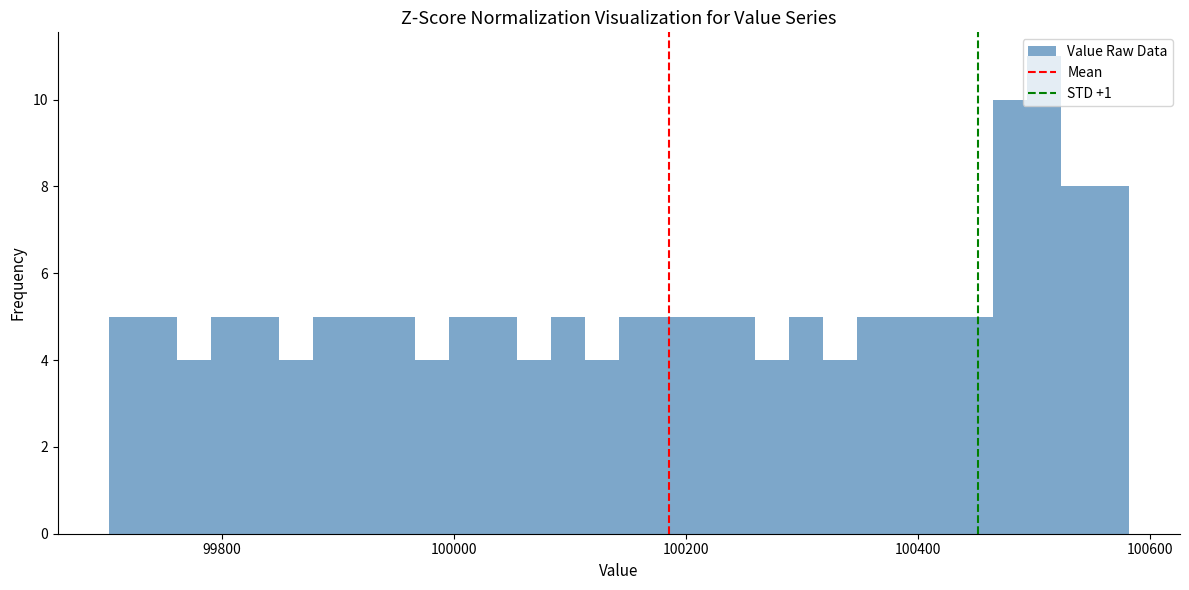

Around what value on the x-axis is the tallest bar? Give the approximate position of its centre, as read against the axis.

100500